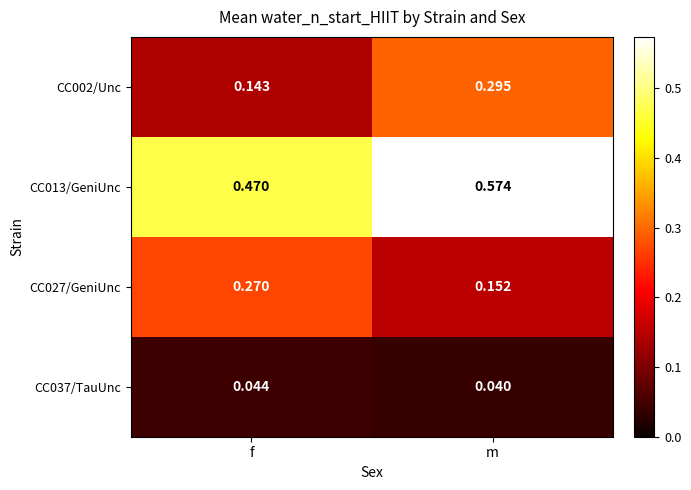

At how many categories does at least one series exceed 0?

2